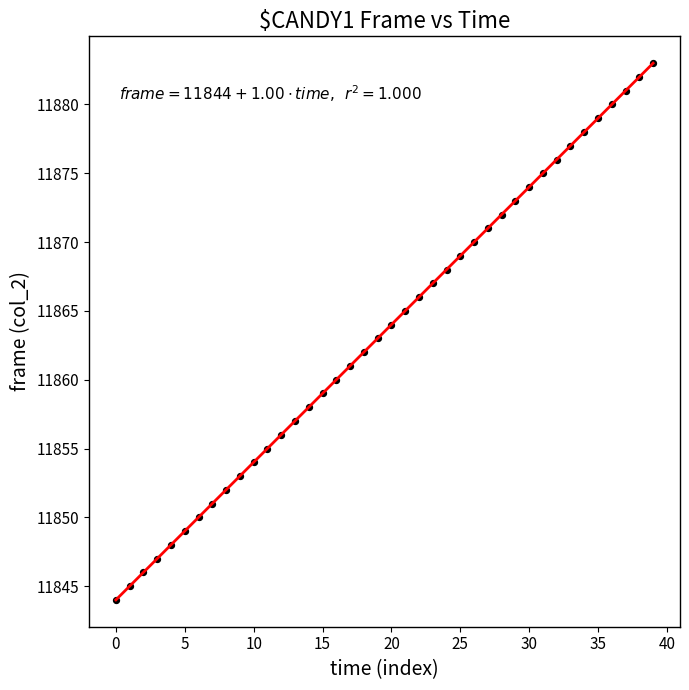

What is the difference between the maximum and minimum values?

39.0